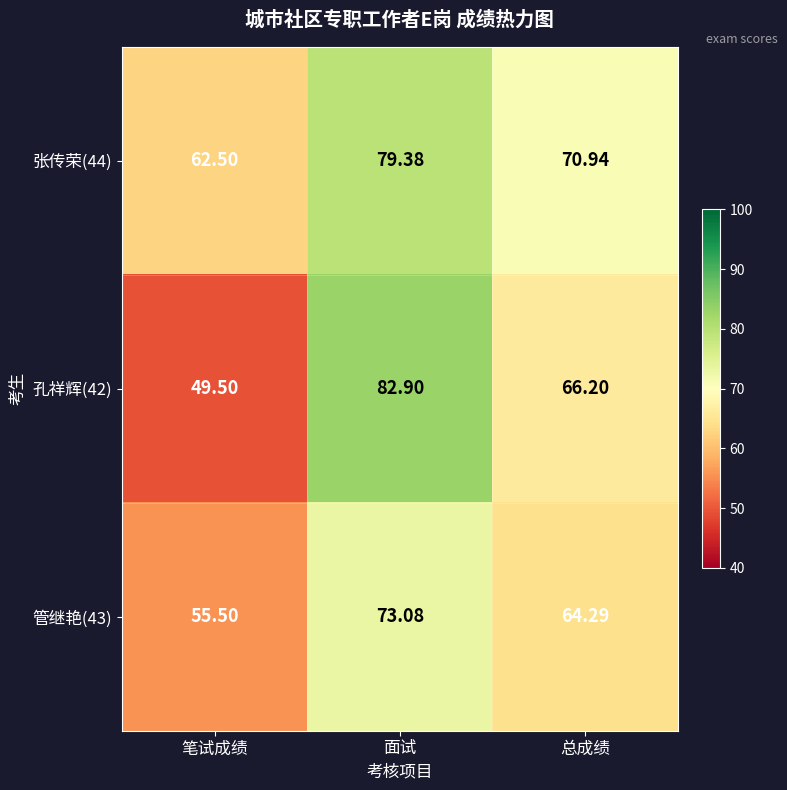

Which category has the highest value in the 孔祥辉(42) series?

面试